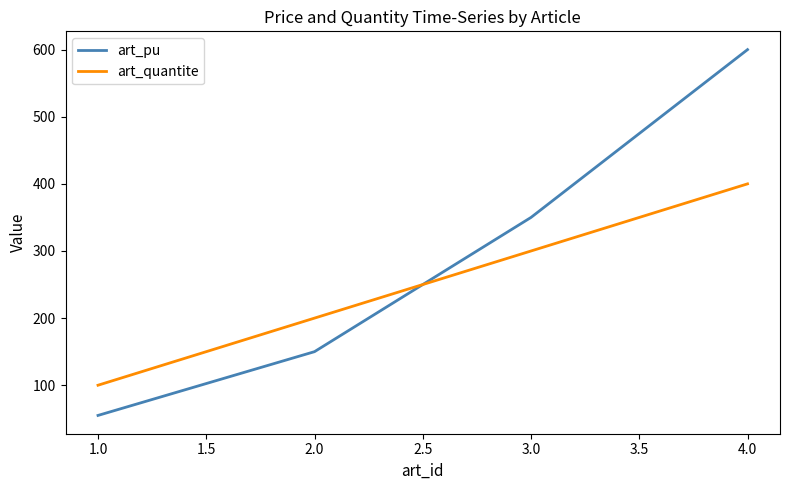

What is the difference between the maximum and minimum values in the art_pu series?

545